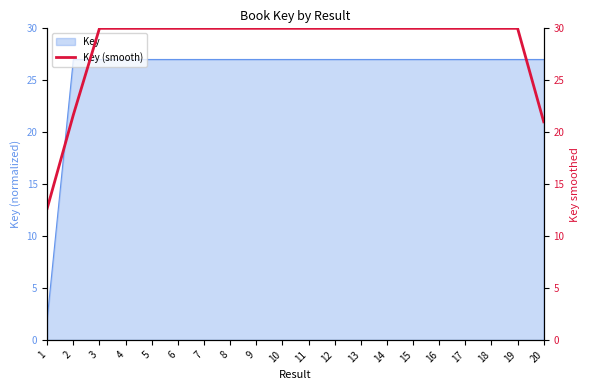

What is the maximum value for Key?

27.0